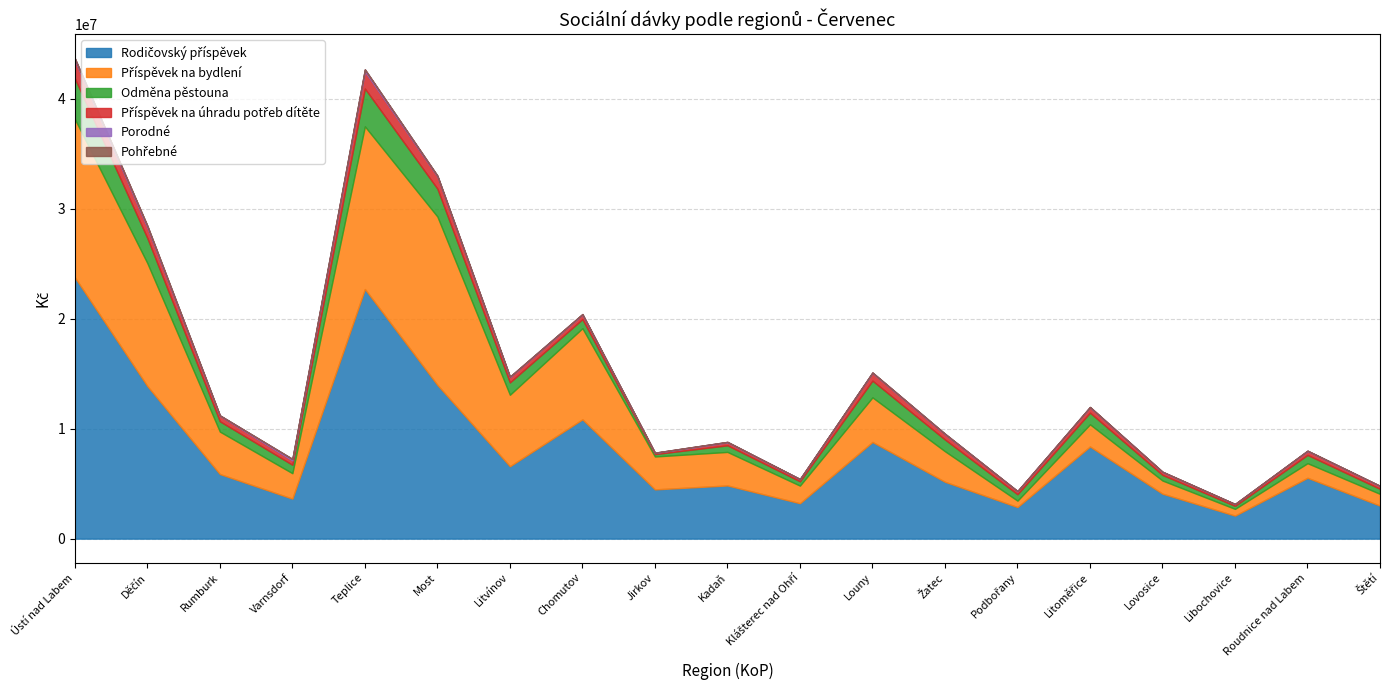

Rank the categories by Pohřebné value from highest to lowest.

Děčín, Ústí nad Labem, Teplice, Chomutov, Litoměřice, Libochovice, Rumburk, Varnsdorf, Most, Litvínov, Jirkov, Kadaň, Klášterec nad Ohří, Louny, Žatec, Podbořany, Lovosice, Roudnice nad Labem, Štětí